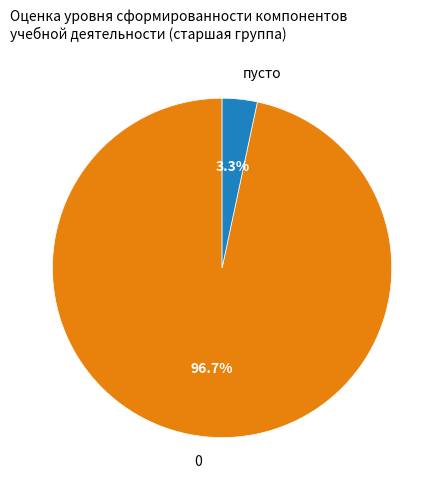

Is there any slice that represents more than half of the pie?

Yes